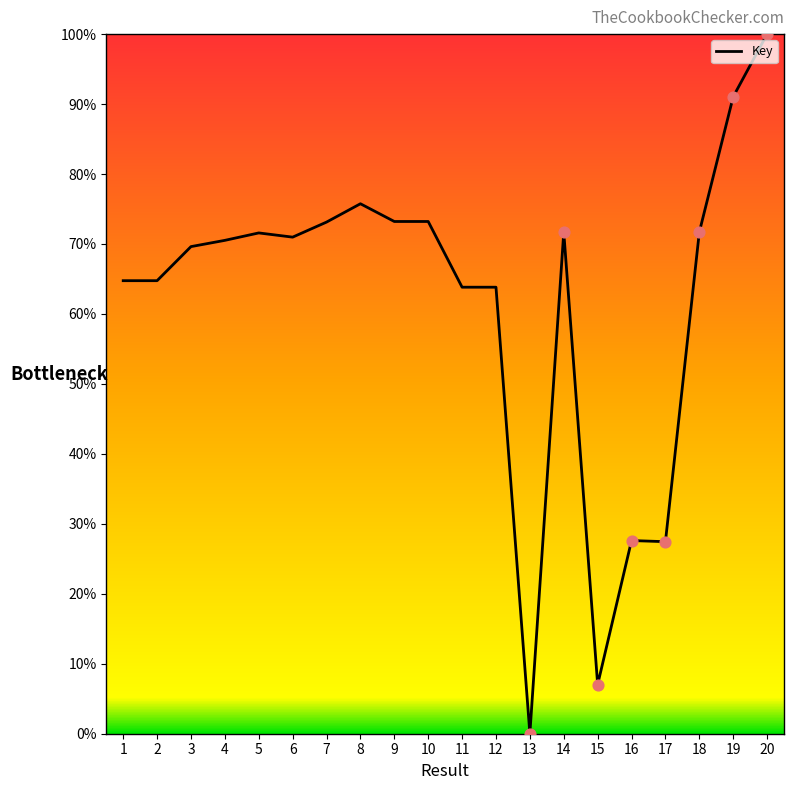

Approximately how many times larger is the value at 1 compared to 7?

0.9